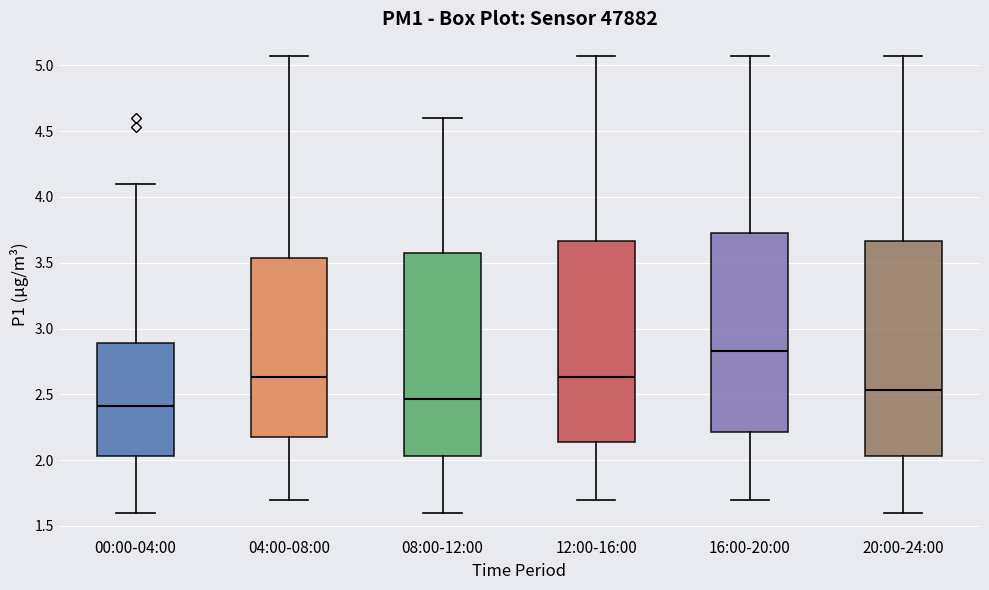

Where does the median line of the box for 20:00-24:00 sit on the y-axis? The values are not printed on the chart, so give them approximately, as read against the axis.

2.55